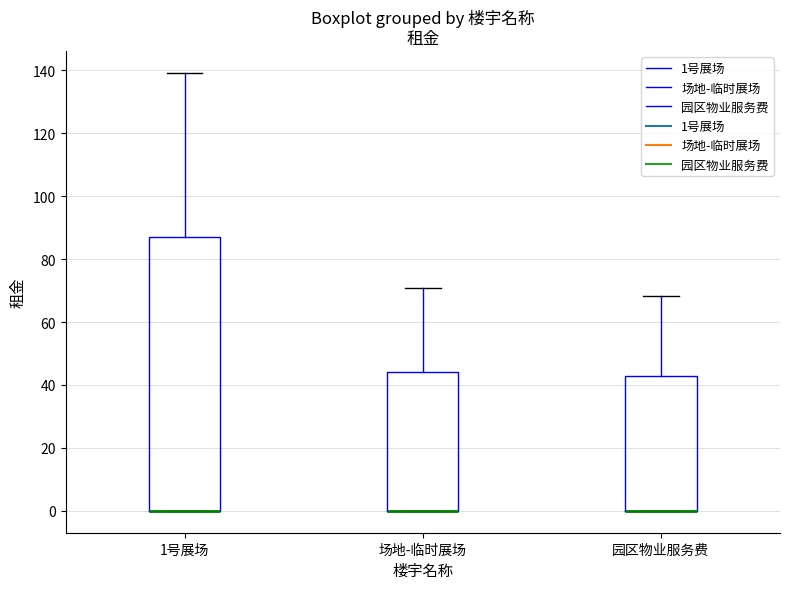

Where does the upper whisker of the box for 1号展场 end on the y-axis? The values are not printed on the chart, so give them approximately, as read against the axis.

140